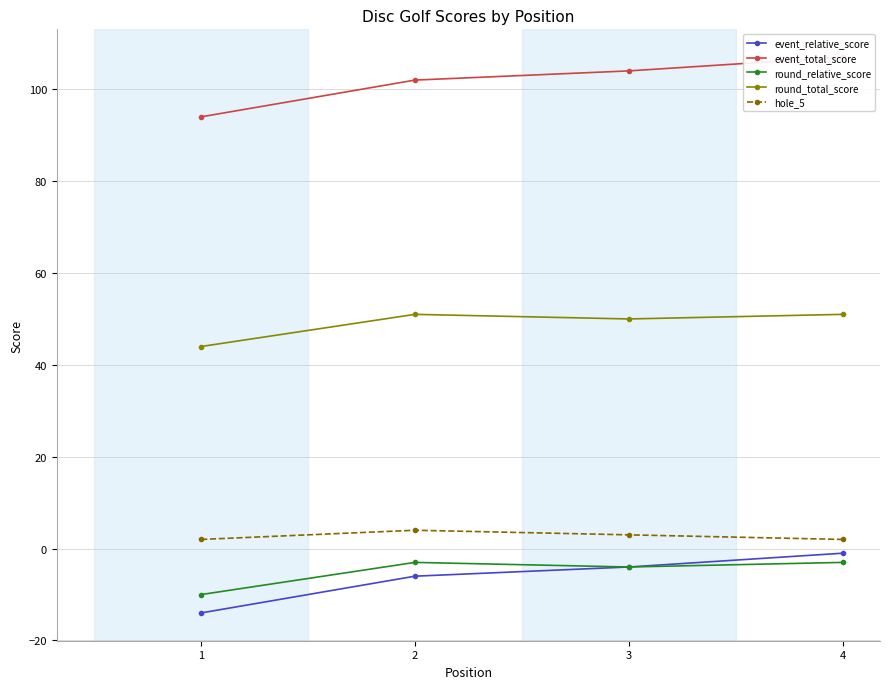

Reading left to right, extract all data points from this chart.

event_relative_score: 1=-14	2=-6	3=-4	4=-1
event_total_score: 1=94	2=102	3=104	4=107
round_relative_score: 1=-10	2=-3	3=-4	4=-3
round_total_score: 1=44	2=51	3=50	4=51
hole_5: 1=2	2=4	3=3	4=2